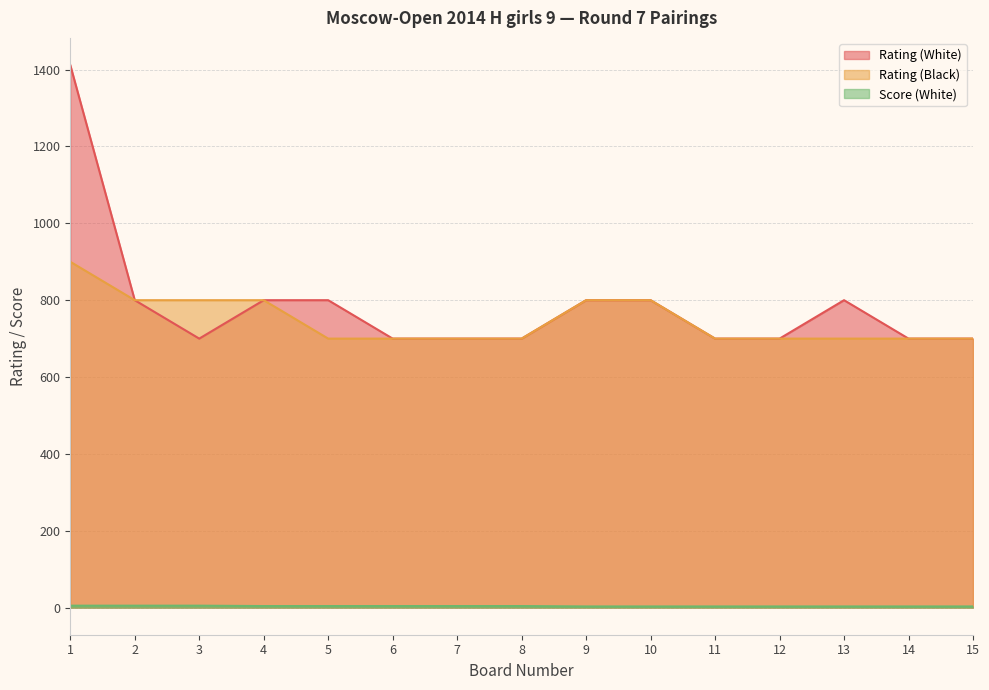

True or false: Rating (Black) and Score (White) cross at least once.

False